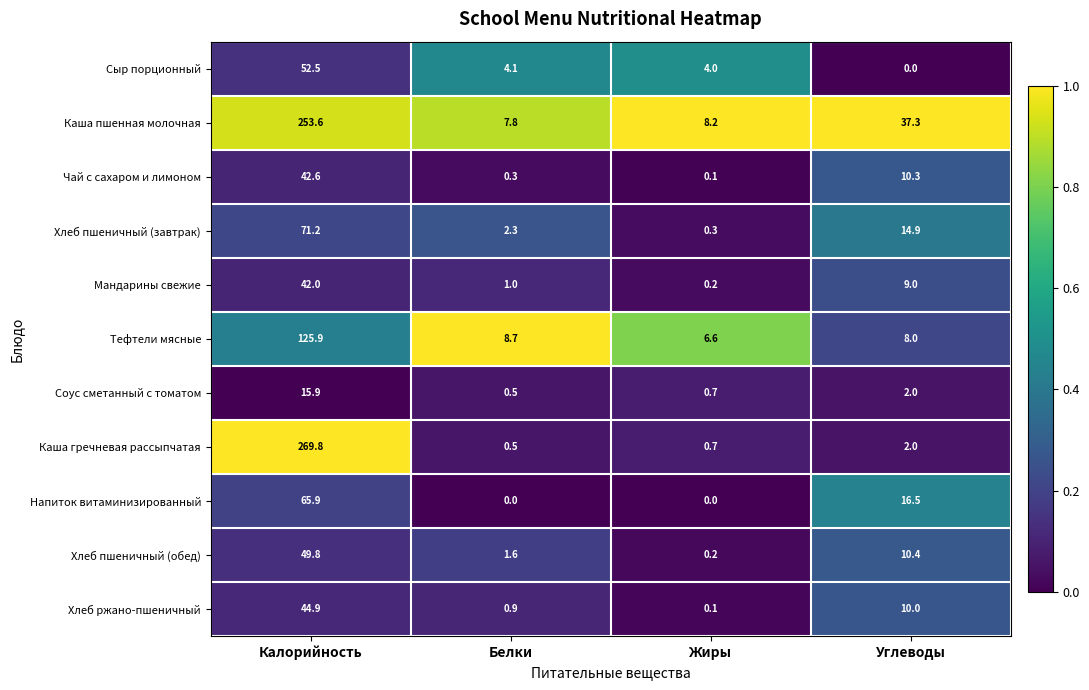

At which label does Каша пшенная молочная first exceed 37?

Калорийность